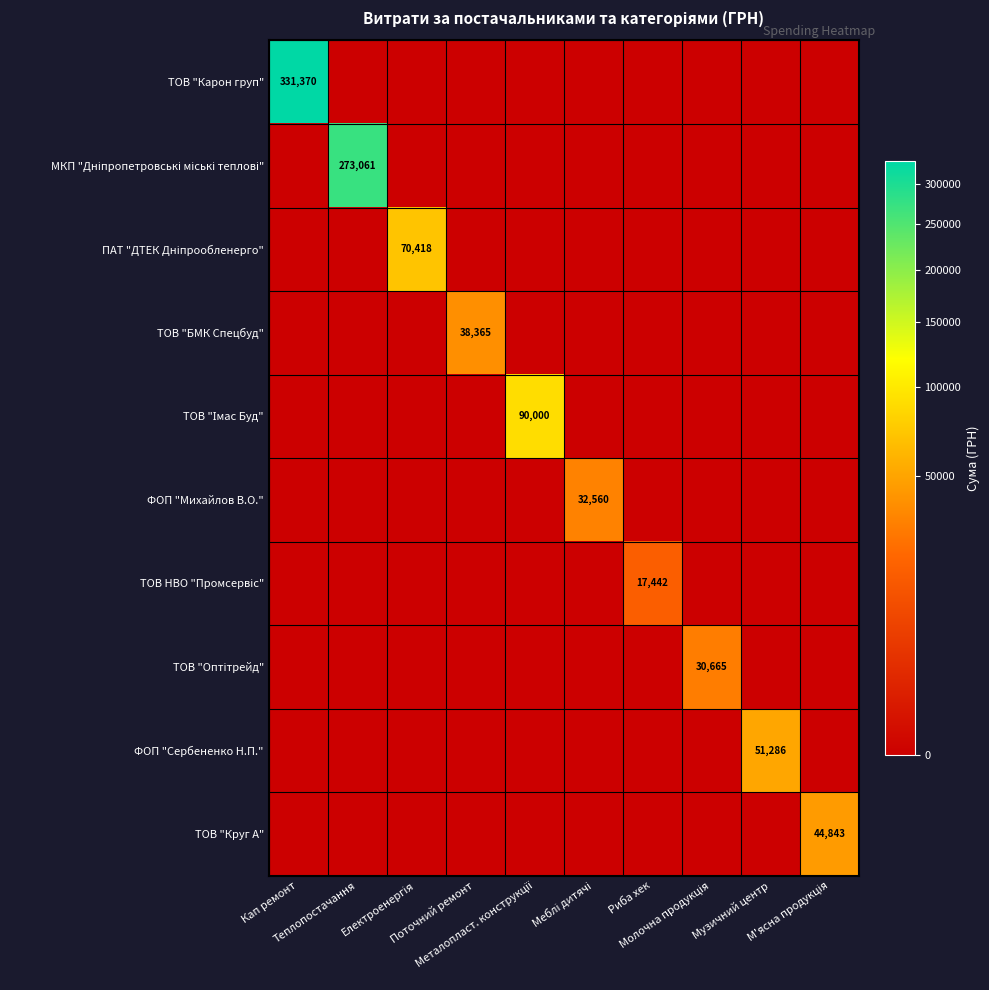

The value of ТОВ НВО "Промсервіс" at Поточний ремонт is 0.0. True or false?

True